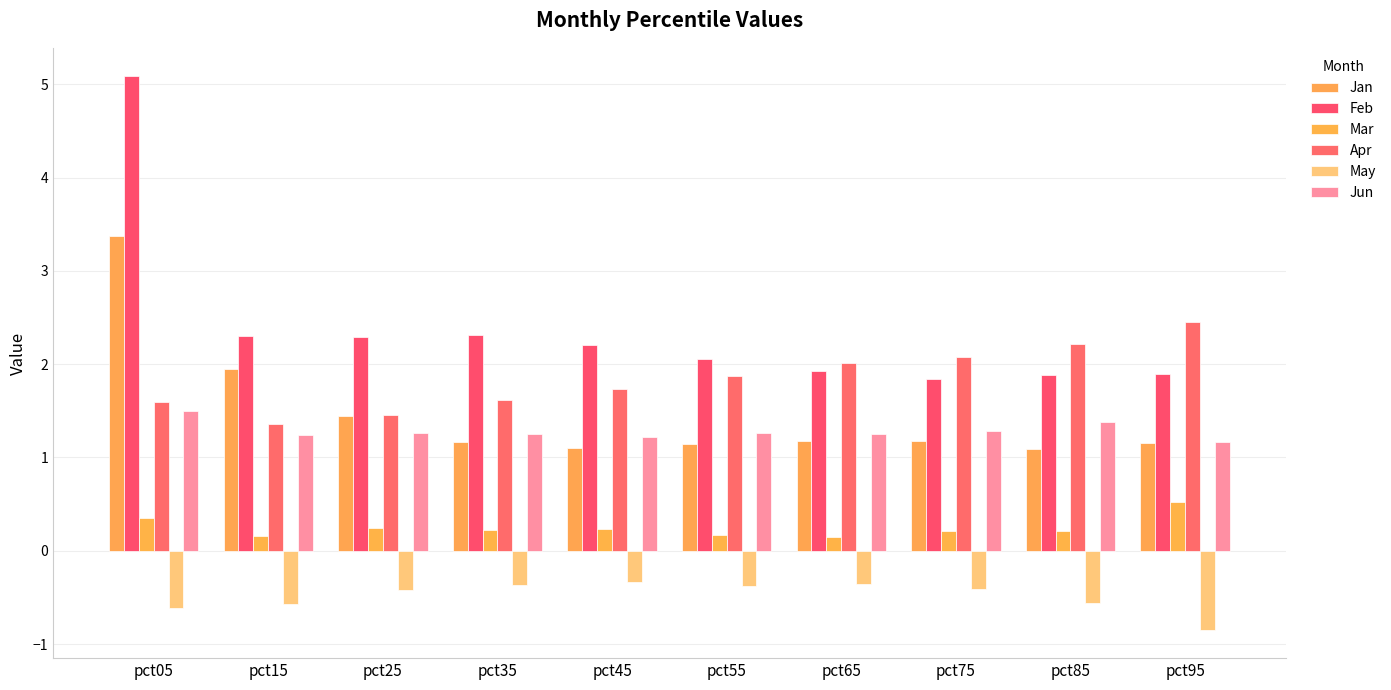

List the series in order of their peak value, lowest first.

May, Mar, Jun, Apr, Jan, Feb